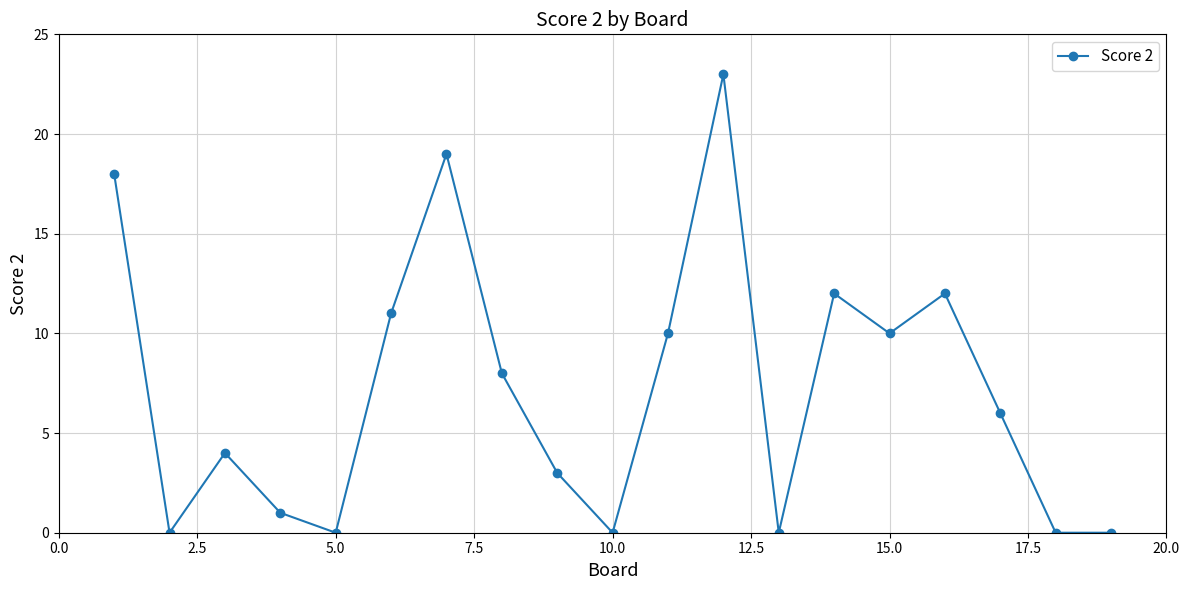

Count the number of data series in this chart.

1